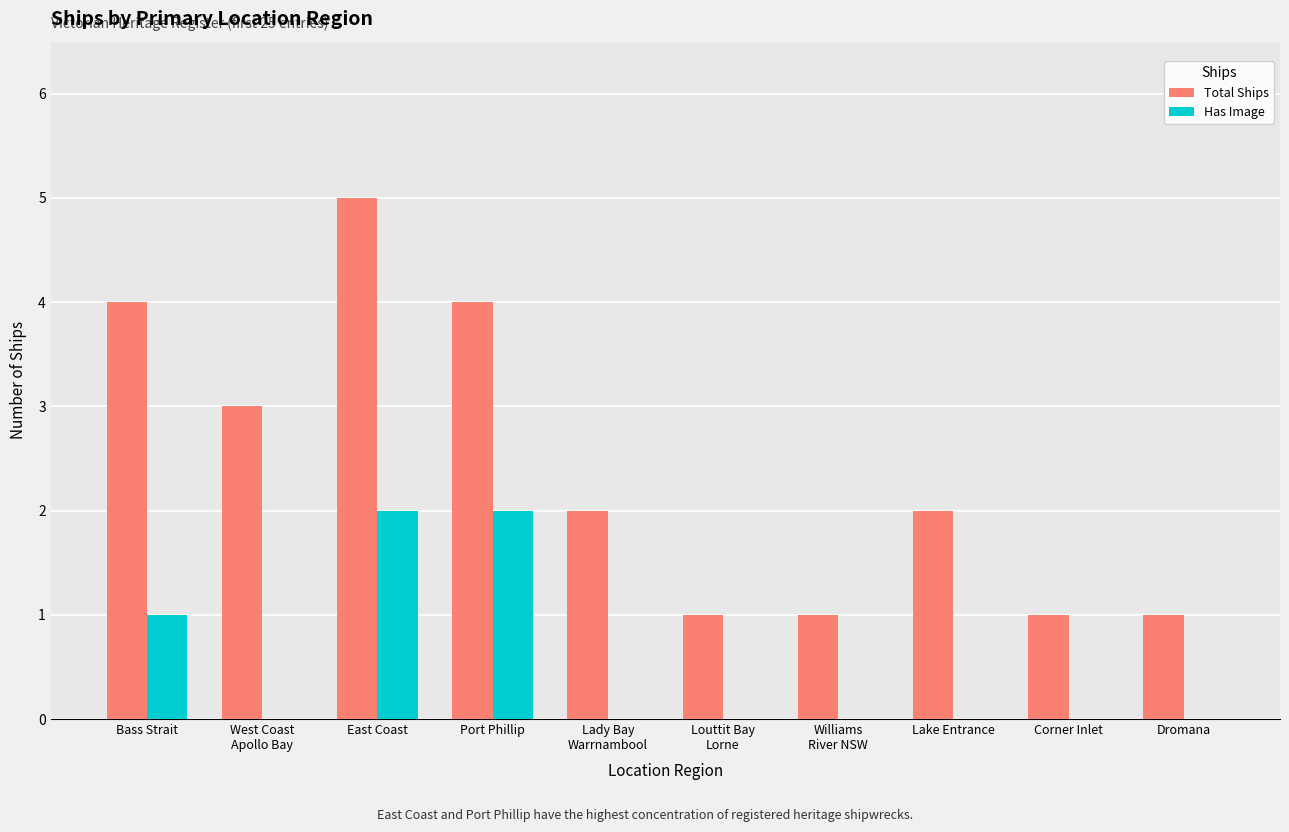

At which label is Total Ships closest to 3?

West Coast
Apollo Bay